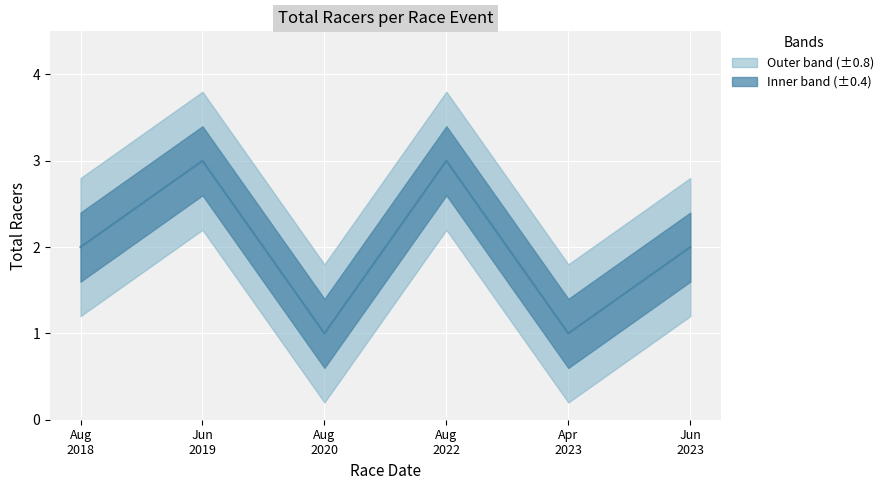

At which category does the data reach its first local valley?

Aug
2020